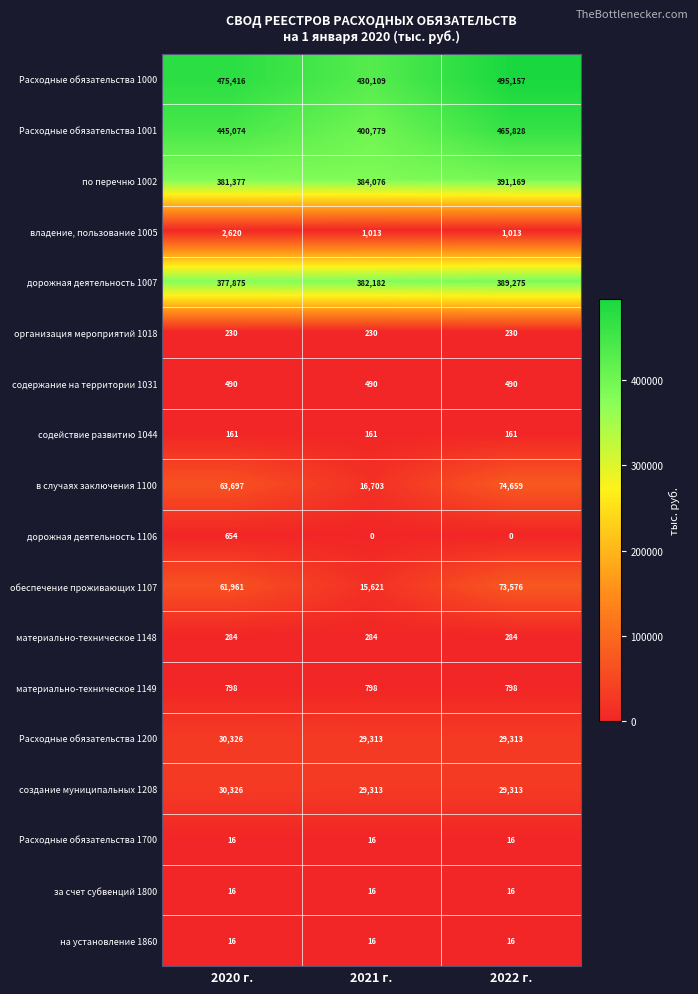

What is the average value of the дорожная деятельность 1106 series?

218